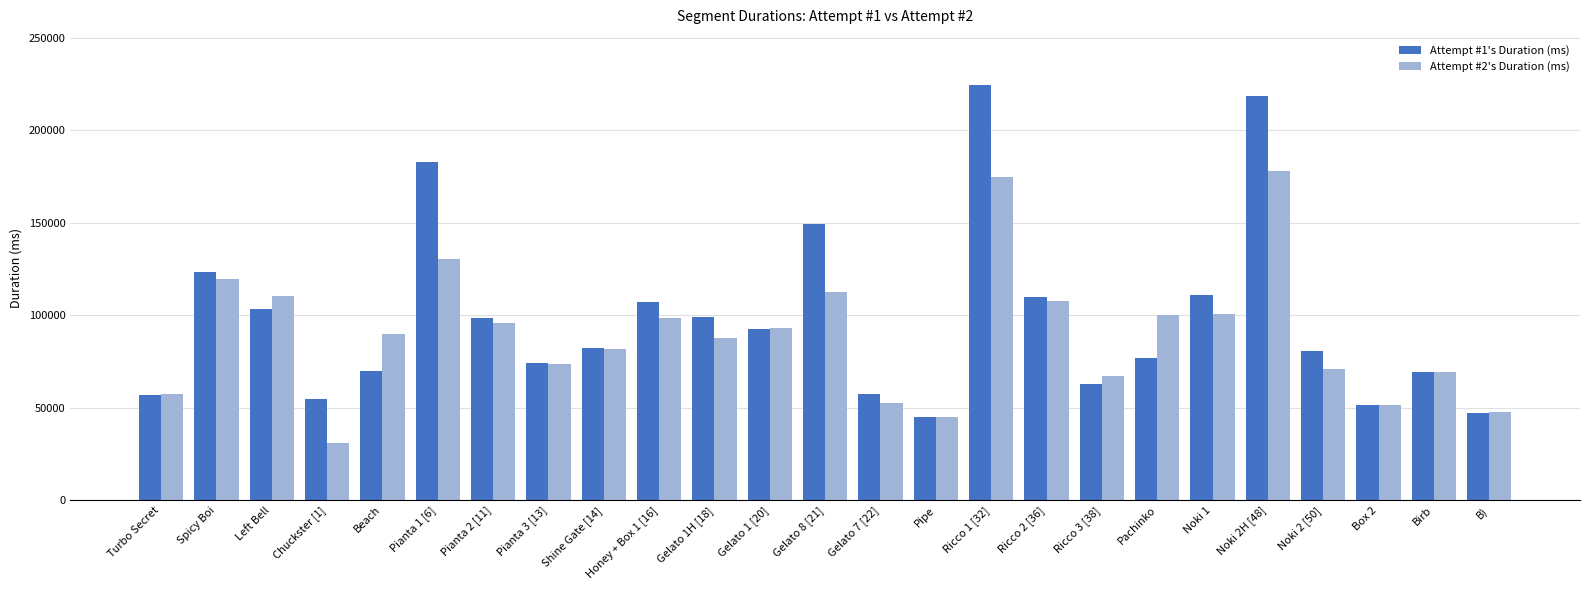

What is the sum of all Attempt #2's Duration (ms) values?

2247154